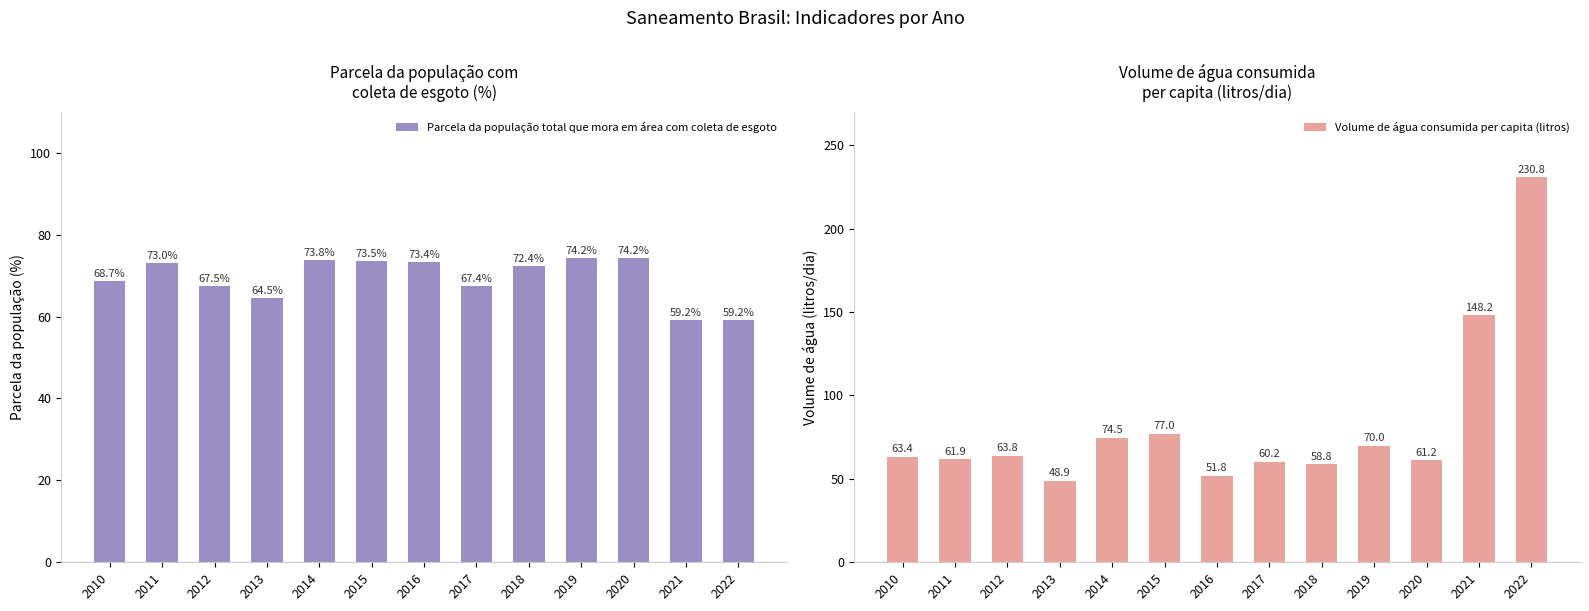

The value of Parcela da população total que mora em área com coleta de esgoto at 2010 is 68.7. True or false?

True